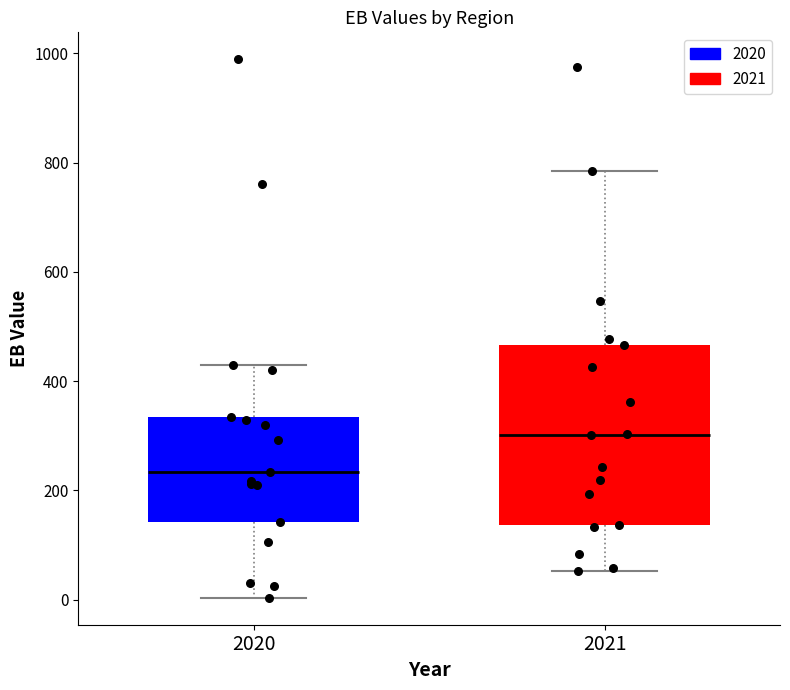

Reading left to right, read every box against the y-axis: the position of its median line, the range the box covers, and the ends of its whiskers. The values are not printed on the chart, so give them approximately, as read against the axis.

2020: median 240, box 140 to 340, whiskers 0 to 440
2021: median 300, box 140 to 460, whiskers 60 to 780